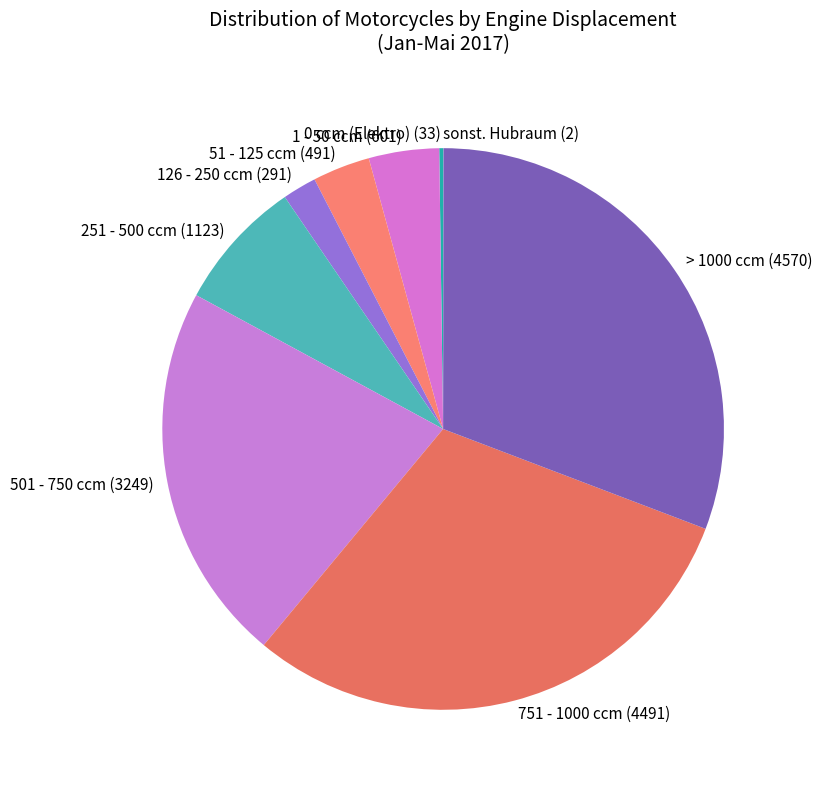

Combined, do 1 - 50 ccm and > 1000 ccm account for over 50%?

No